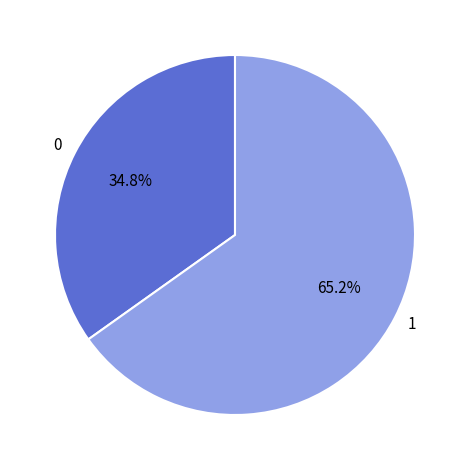

Does 1 account for over 50% of the chart?

Yes